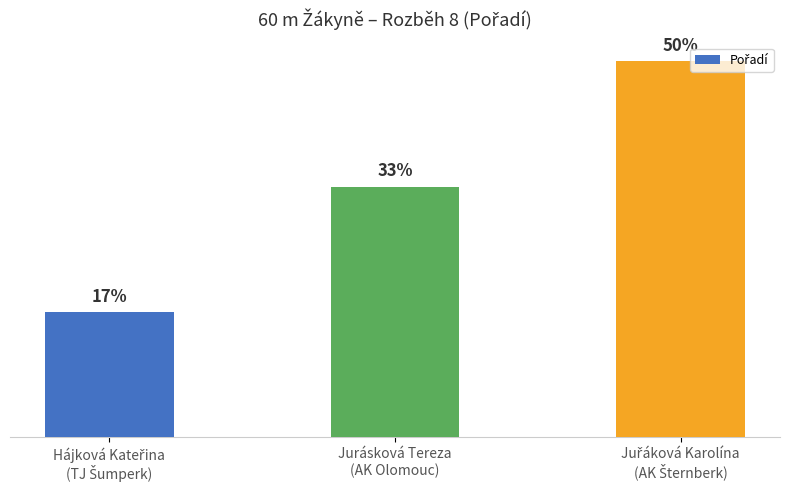

How many values are between 1 and 3?

3